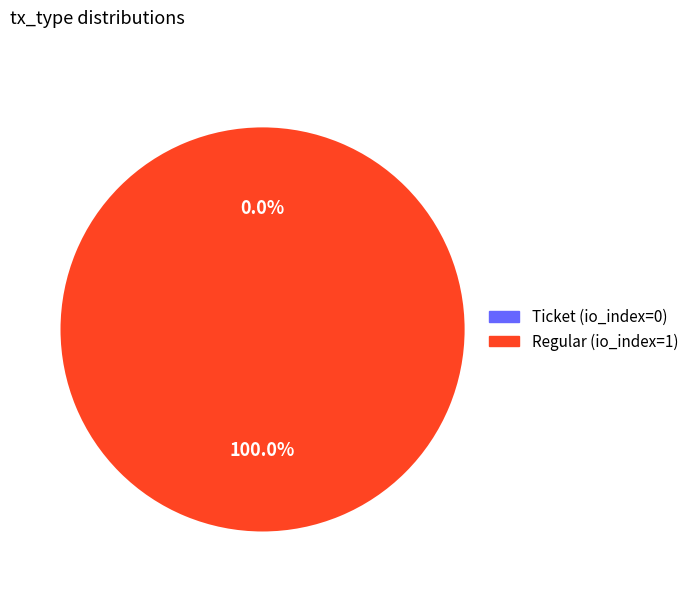

To the nearest percent, what is the difference between the Regular (io_index=1) and Ticket (io_index=0) slice percentages?

100%